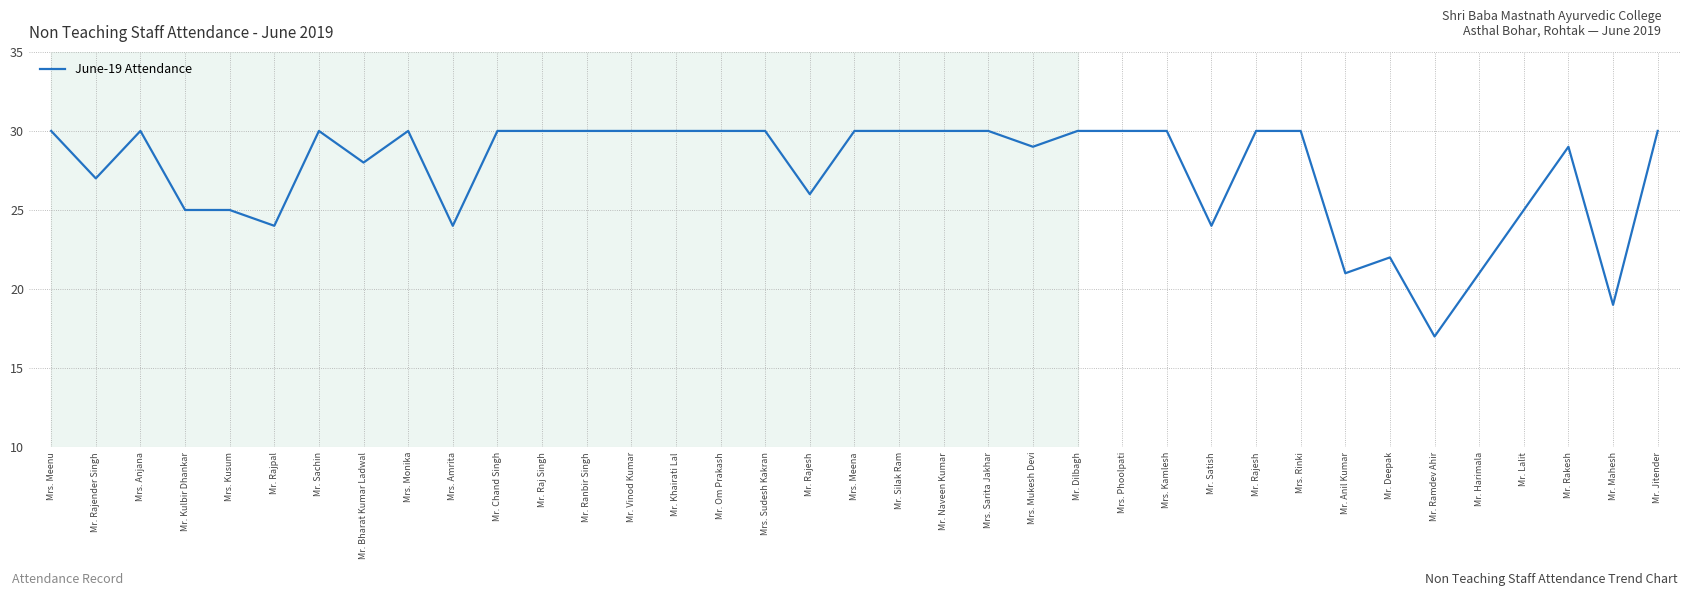

How many interior local peaks (higher than both neighbors) does the data have?

5